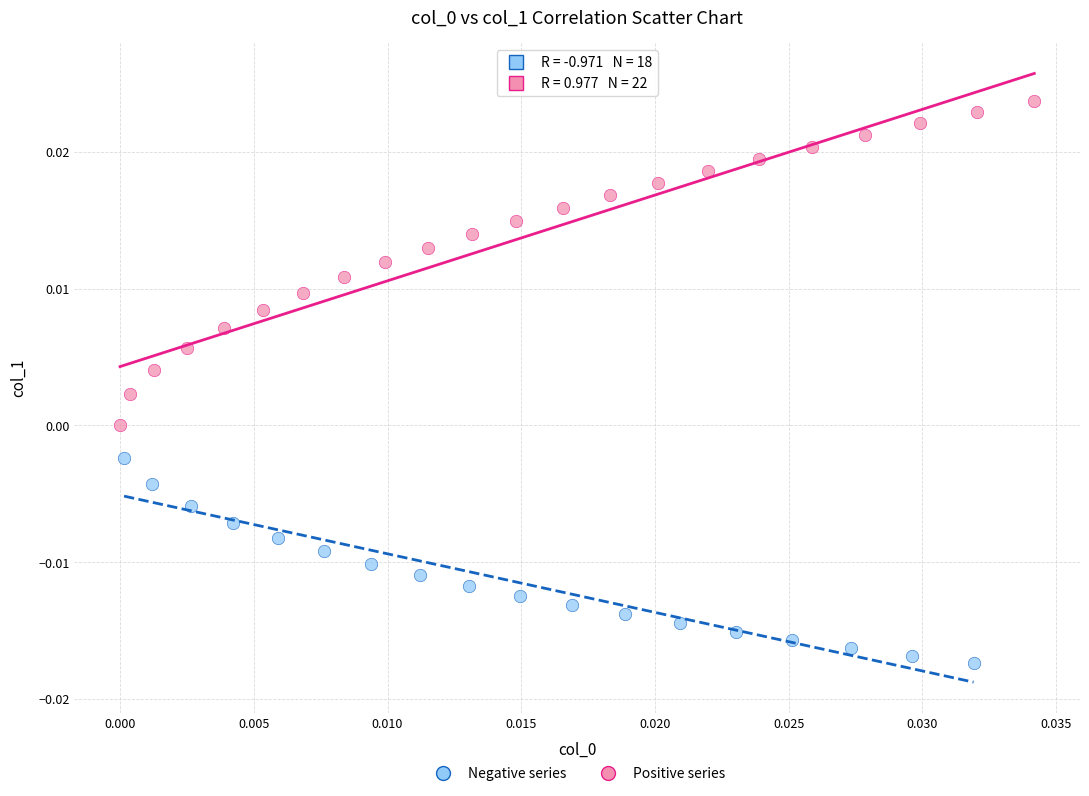

Which series has the largest Y range (max minus min)?

Positive series